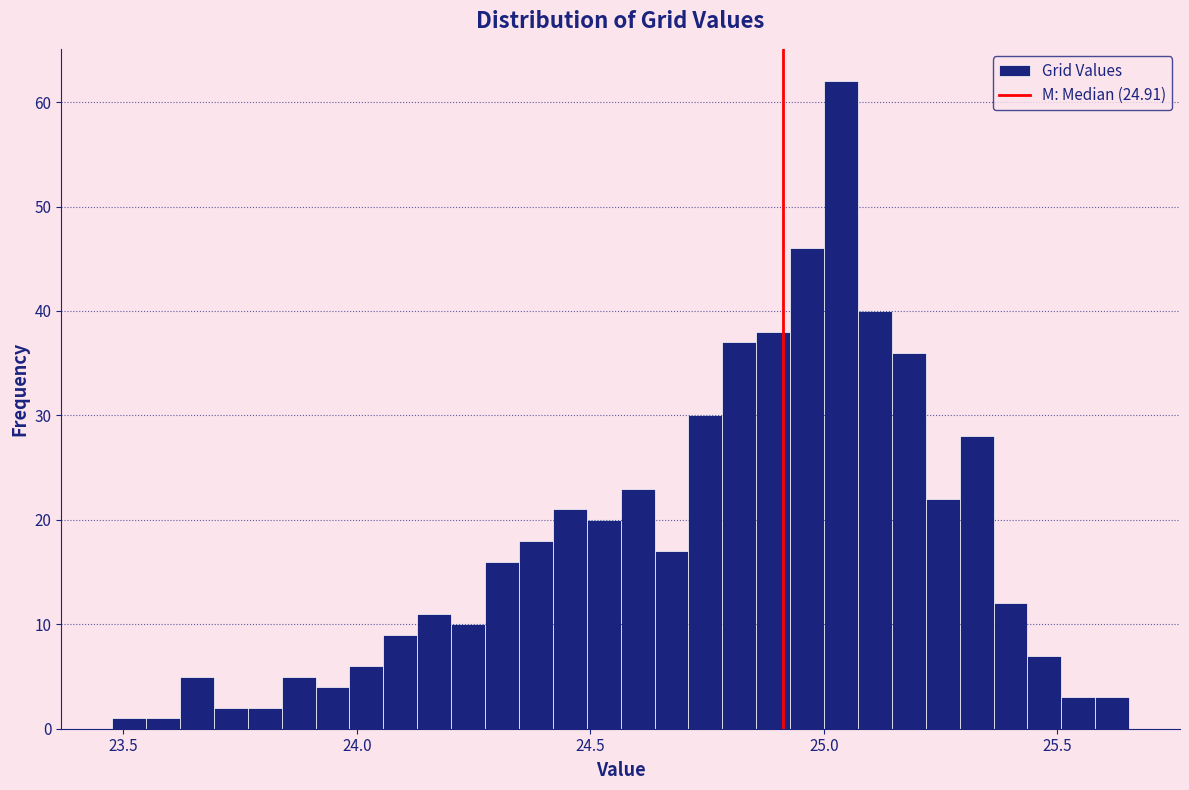

Around what value on the x-axis is the tallest bar? Give the approximate position of its centre, as read against the axis.

25.05